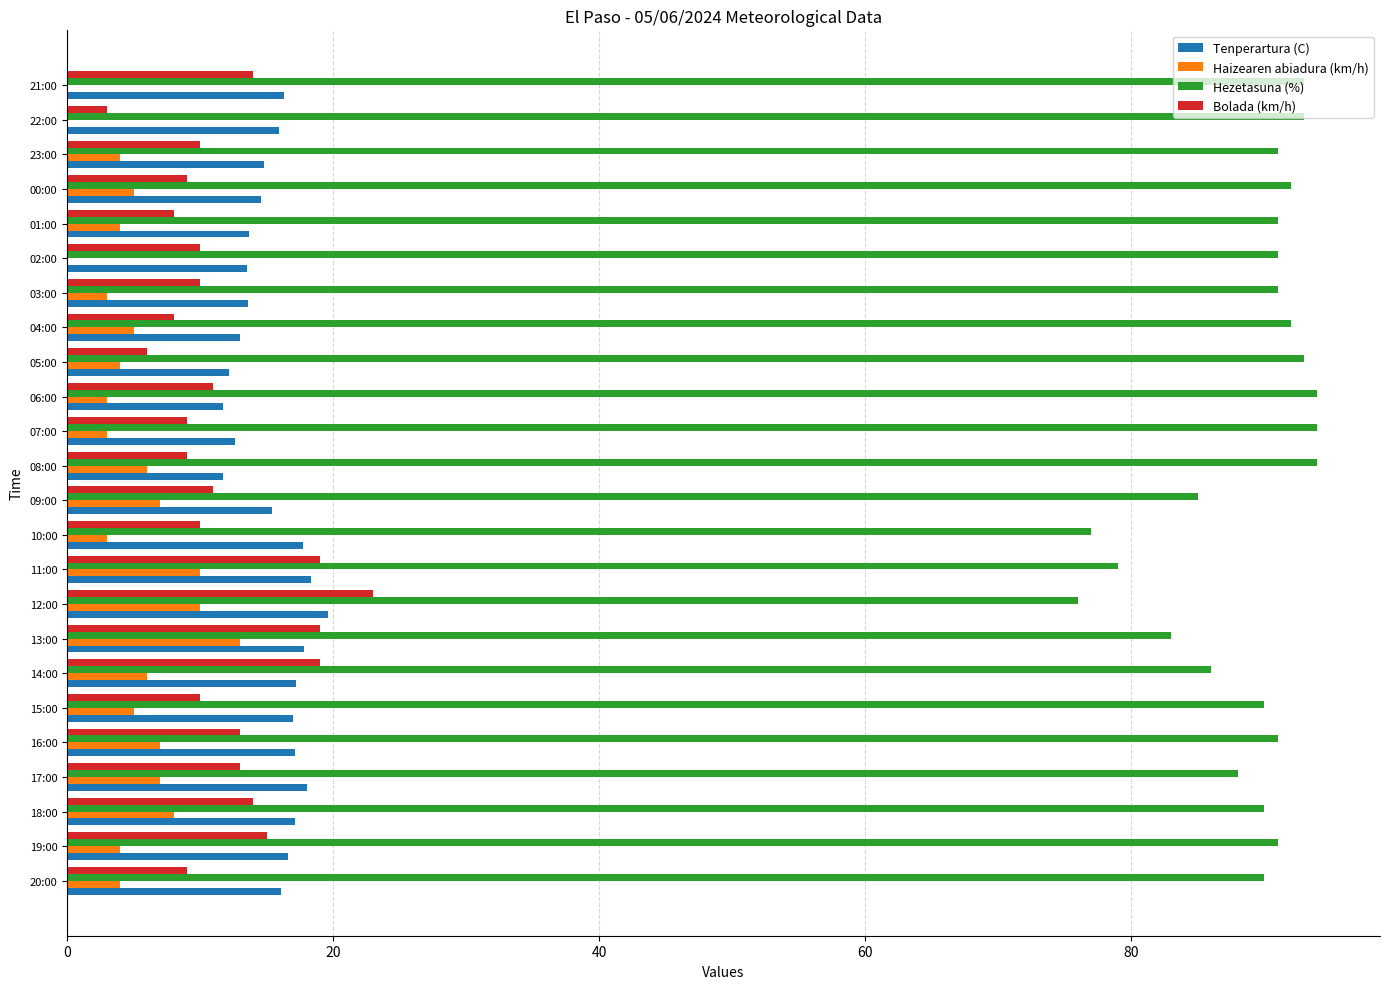

What is the sum of all Haizearen abiadura (km/h) values?

121.0